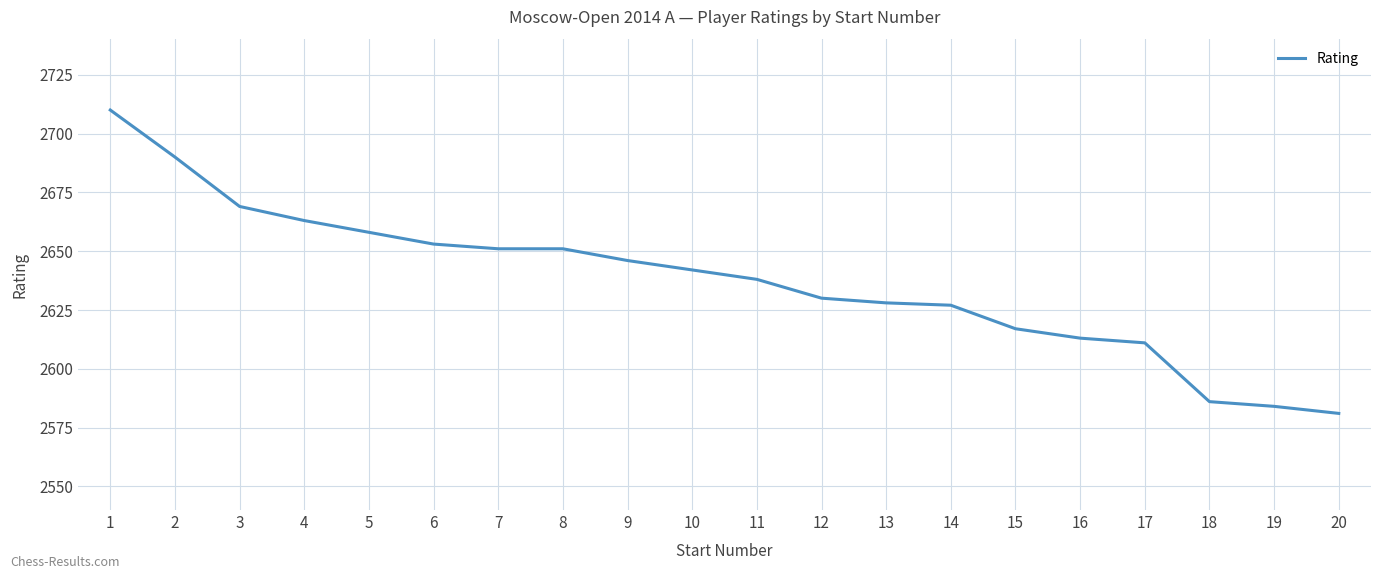

What is the difference between the values at 8 and 18?

65